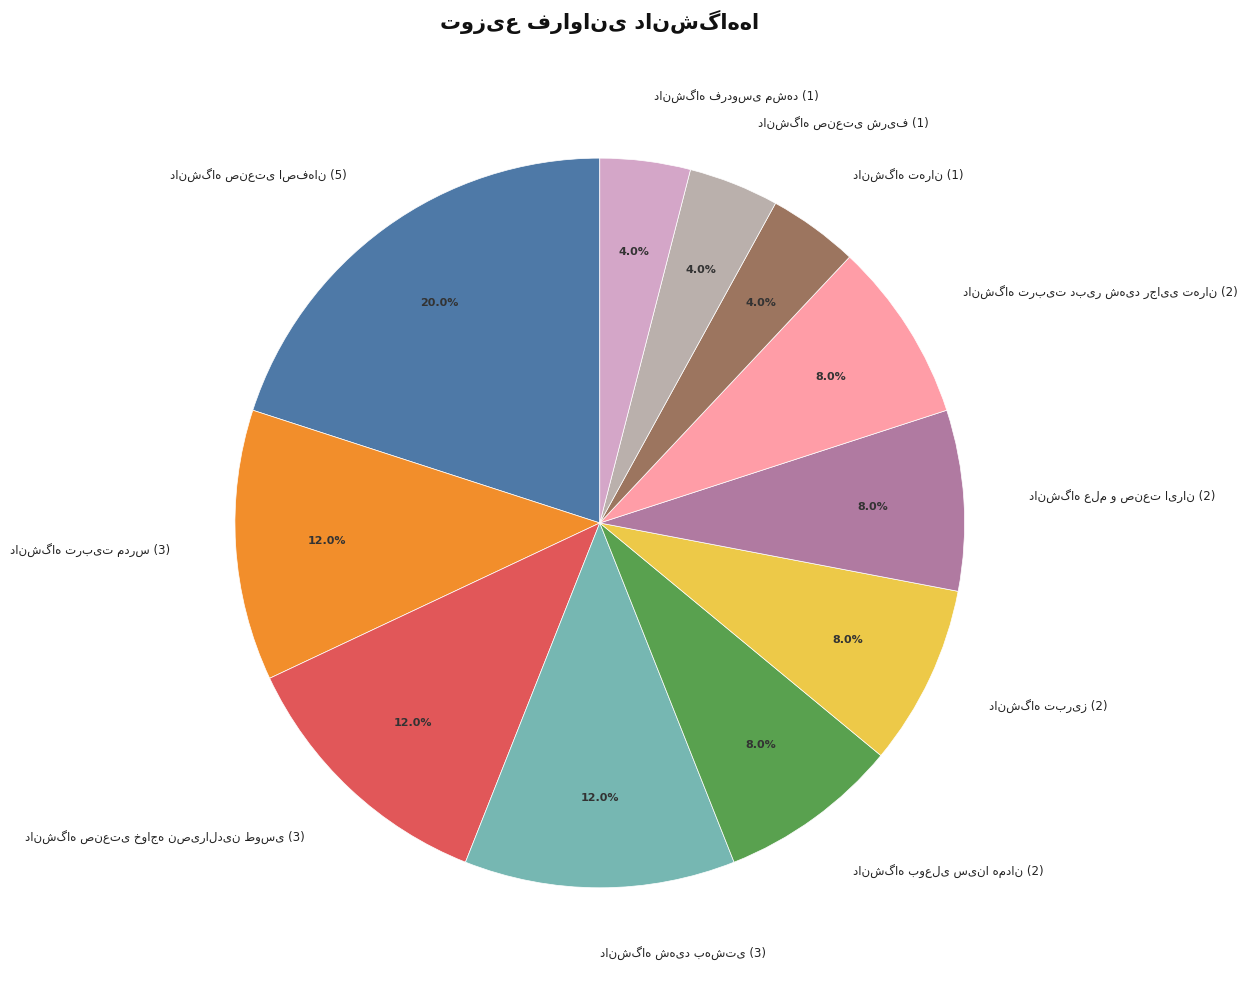

Count the number of slices in the pie.

11